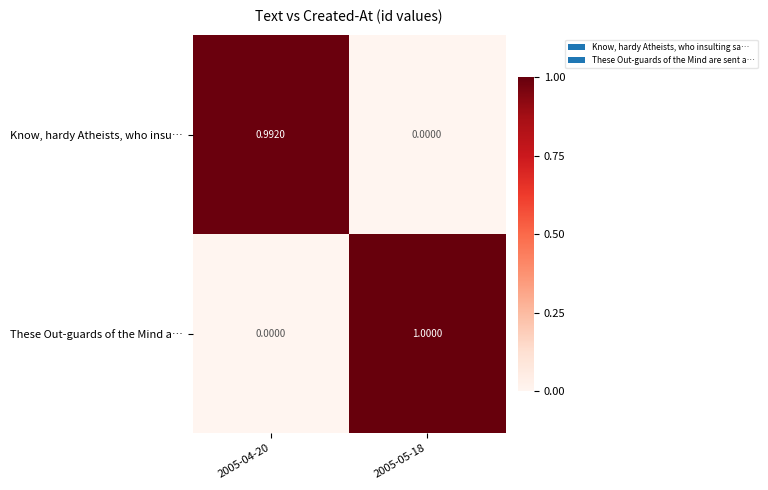

Rank the series by their average value, from lowest to highest.

Know, hardy Atheists, who insu…, These Out-guards of the Mind a…